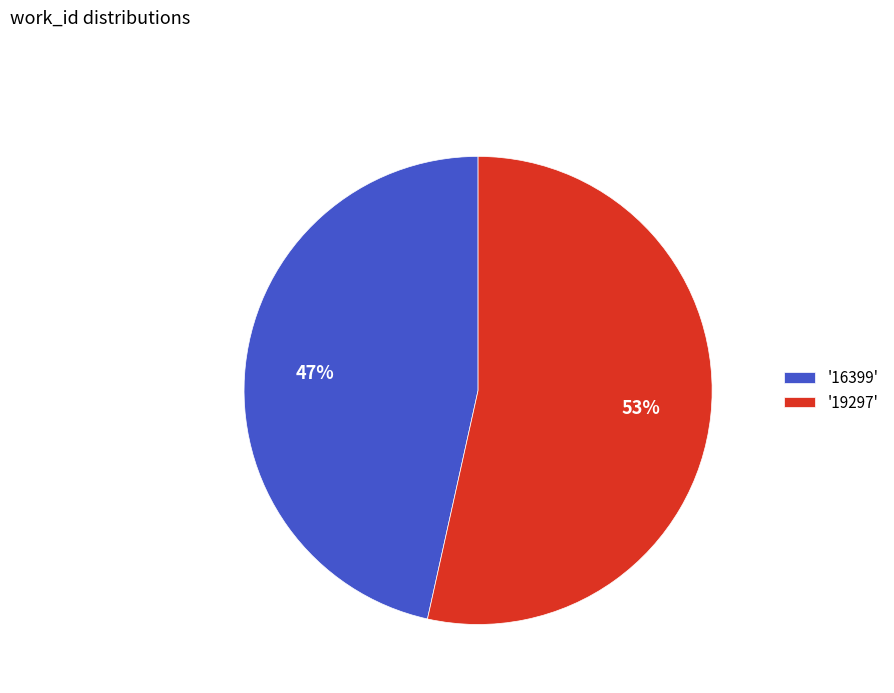

What is the largest slice in the pie chart?

'19297'